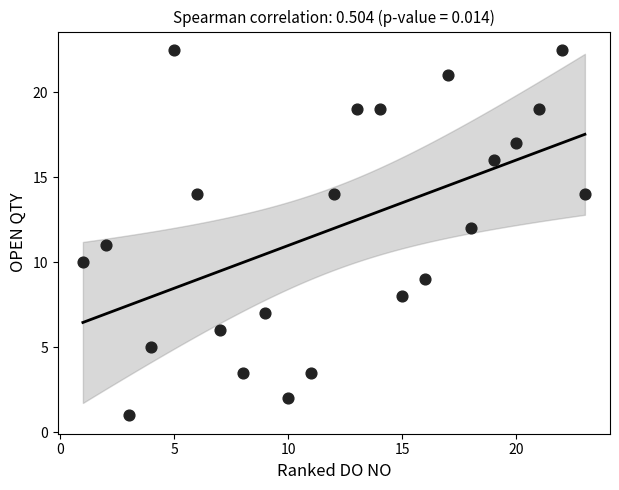

What is the range of Y values (max minus min)?

21.5